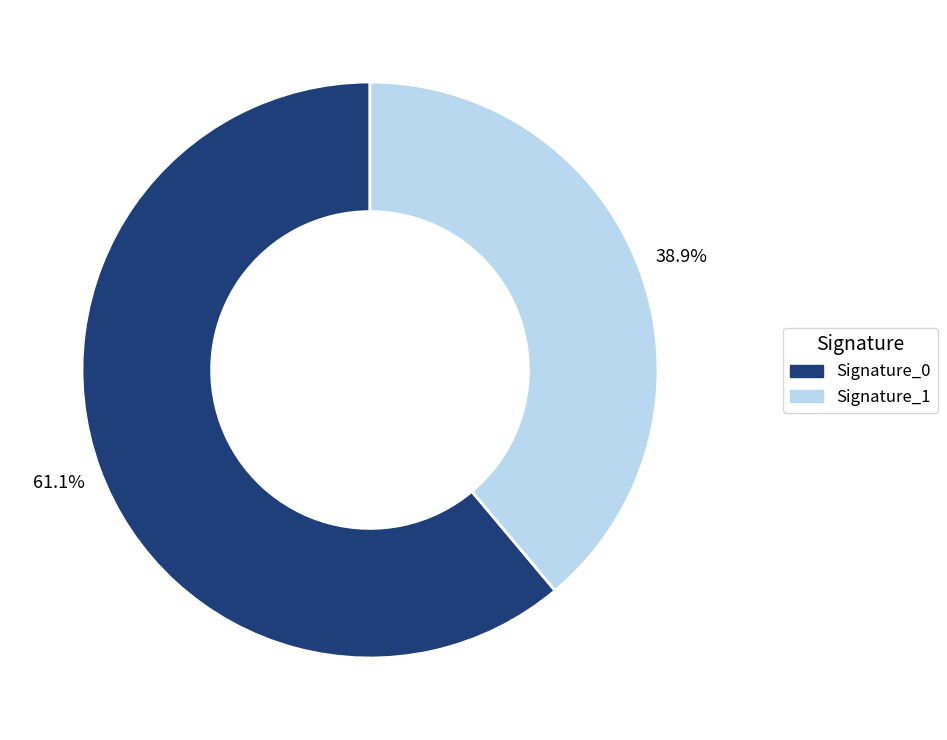

How many slices are in this pie chart?

2